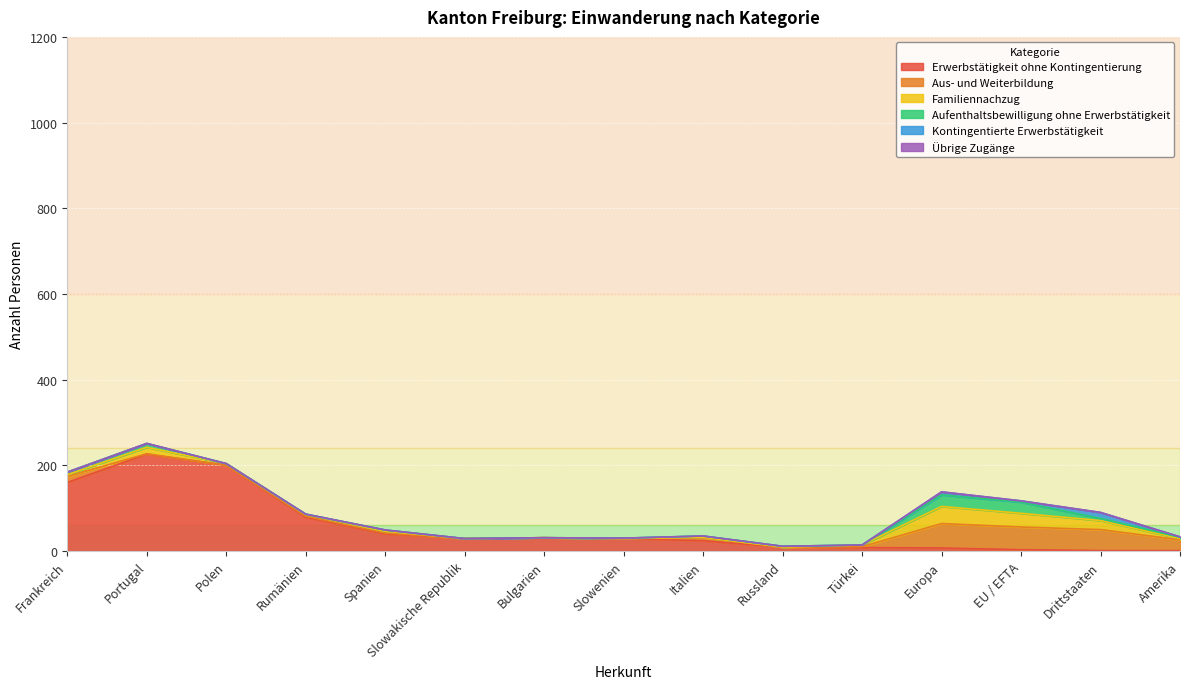

Reading left to right, what are all the values shown in this chart?

Erwerbstätigkeit ohne Kontingentierung: 160	226	200	79	40	29	31	29	24	9	8	7	3	1	1
Aus- und Weiterbildung: 14	1	0	2	2	0	0	0	7	0	2	57	53	49	25
Familiennachzug: 4	15	4	4	4	0	0	0	1	0	4	40	32	21	3
Aufenthaltsbewilligung ohne Erwerbstätigkeit: 6	9	0	1	3	0	0	1	3	2	0	27	26	5	3
Kontingentierte Erwerbstätigkeit: 0	0	0	0	0	0	0	0	0	0	0	7	3	14	1
Übrige Zugänge: 0	0	0	0	0	0	0	0	0	0	0	0	0	0	0